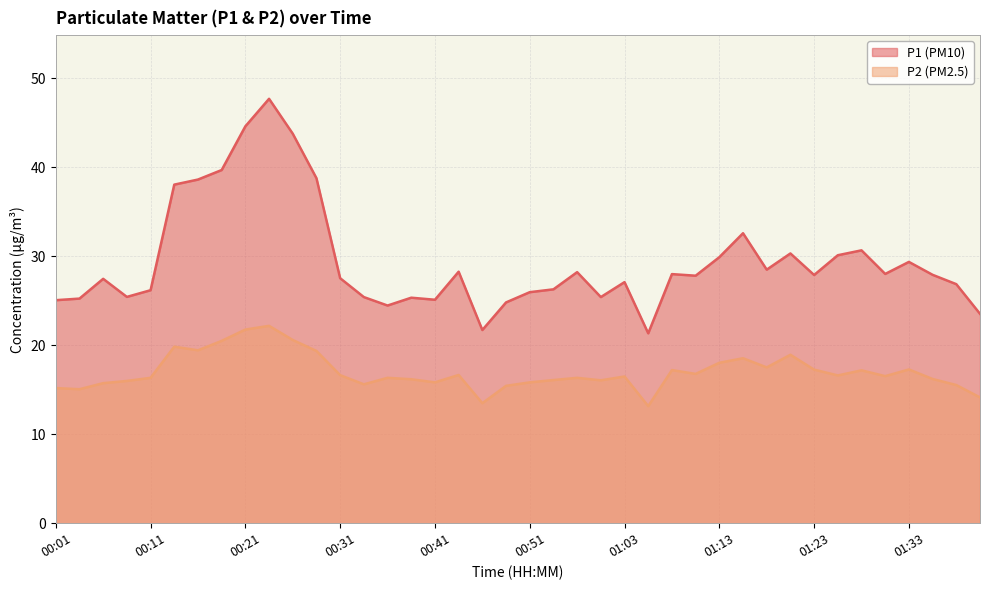

Where is P2 nearest to the value 17?

01:28